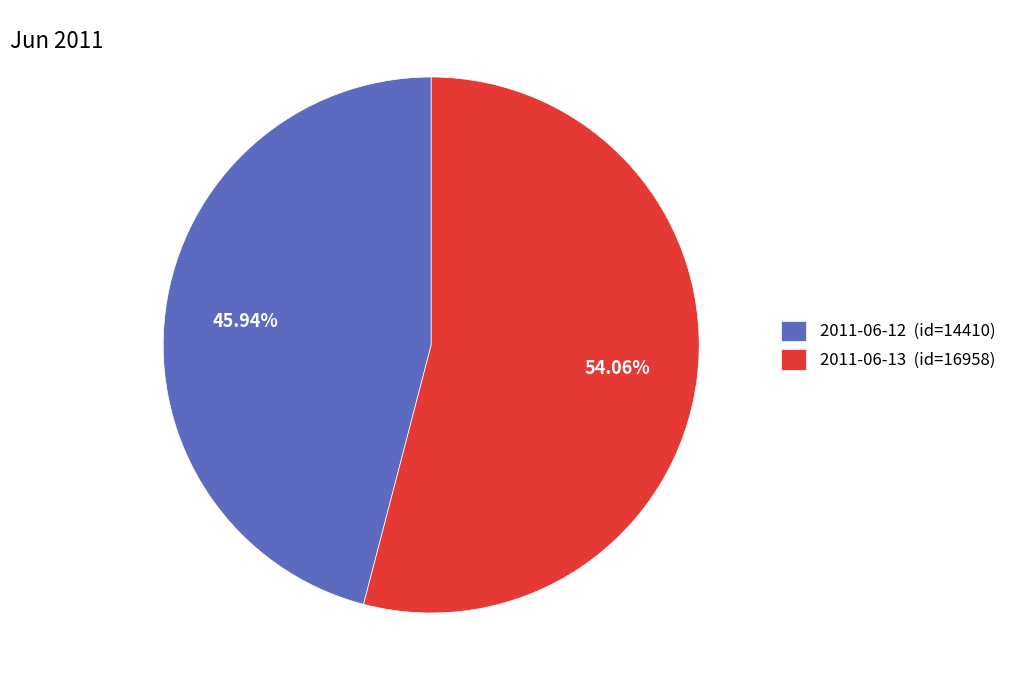

To the nearest percent, what is the difference between the 2011-06-12 and 2011-06-13 slice percentages?

8%